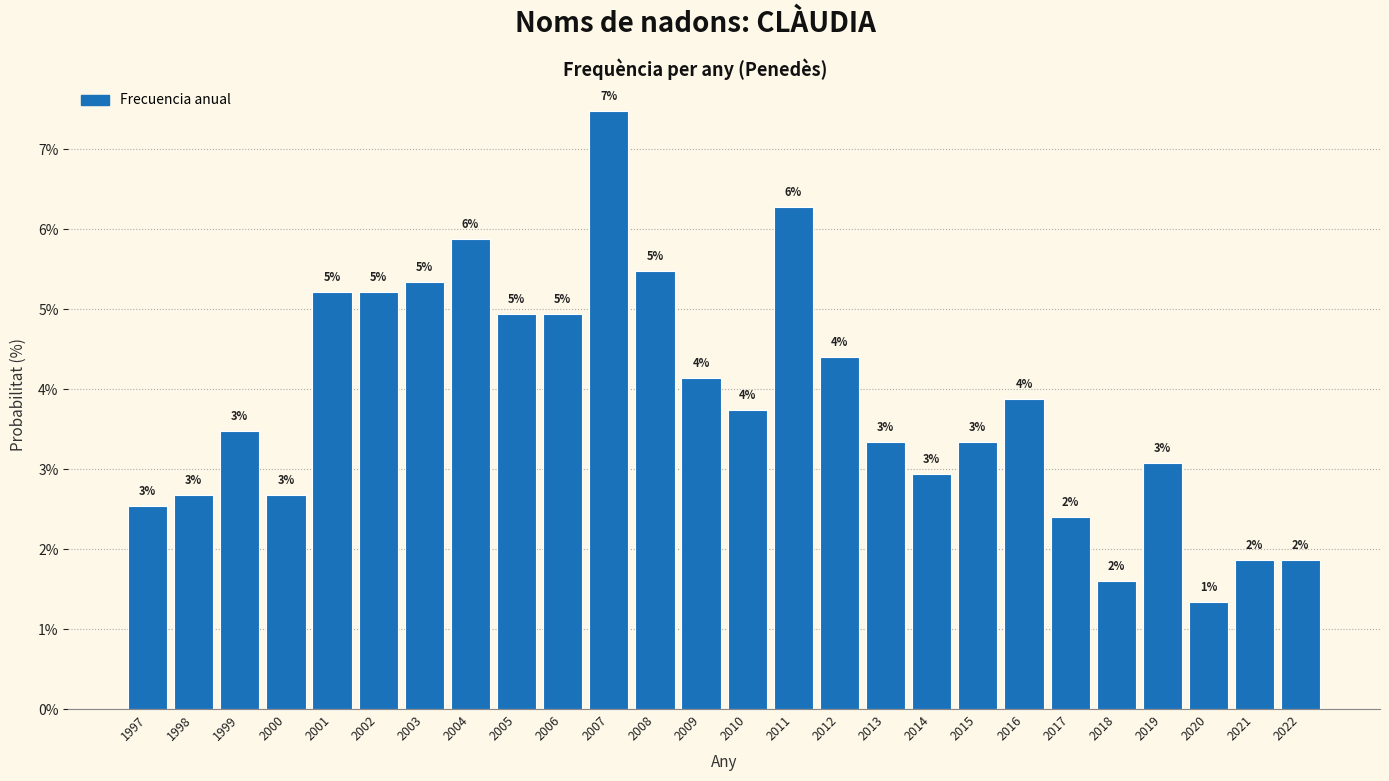

How many bars are there in total?

26